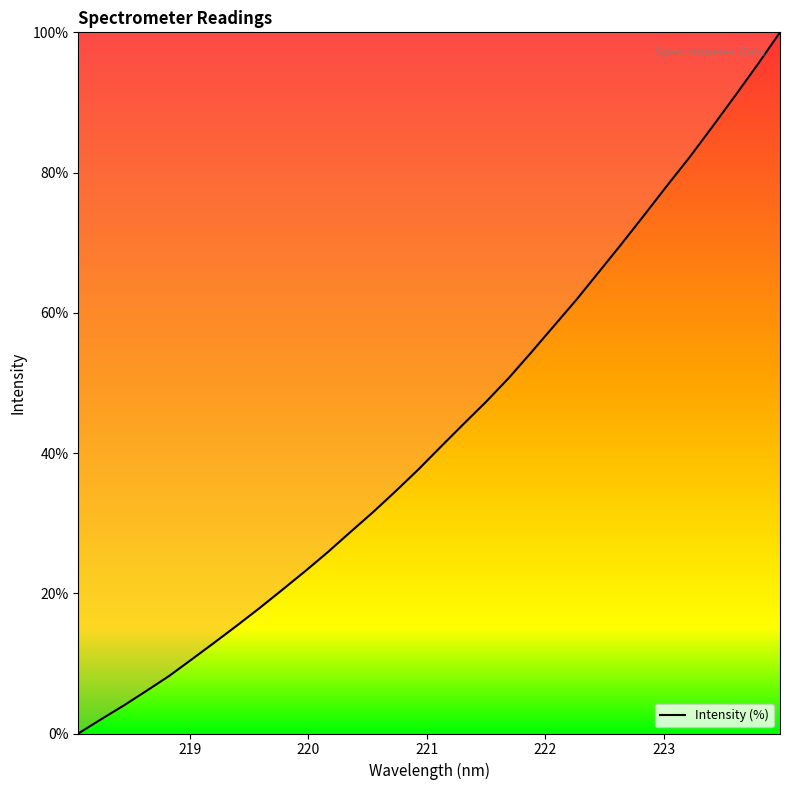

What is the difference between the maximum and minimum values?

100.0